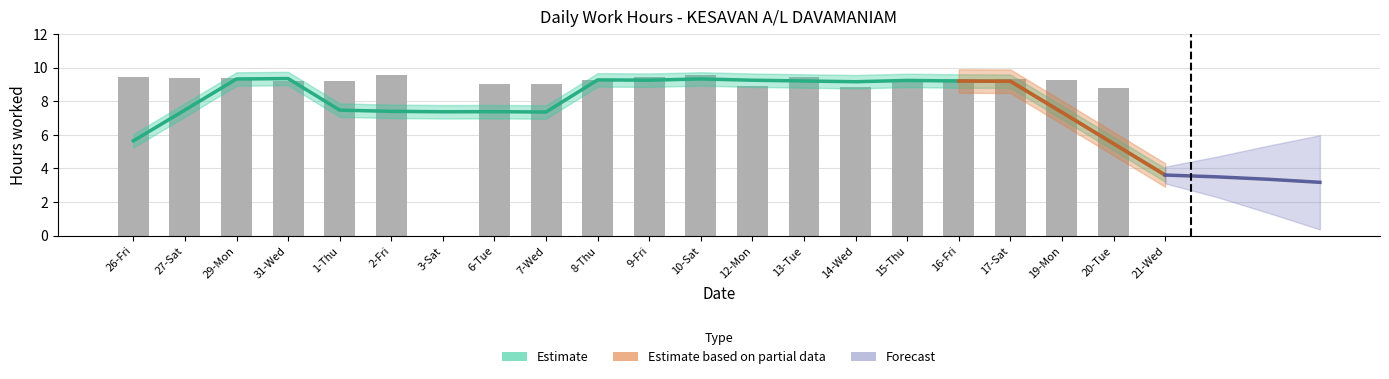

What value does the data have at 1-Thu?

9.2